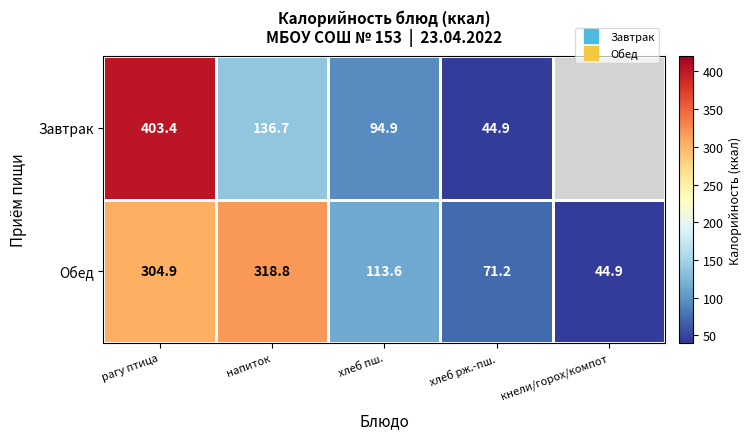

What value does the Завтрак series have at рагу птица?

403.4